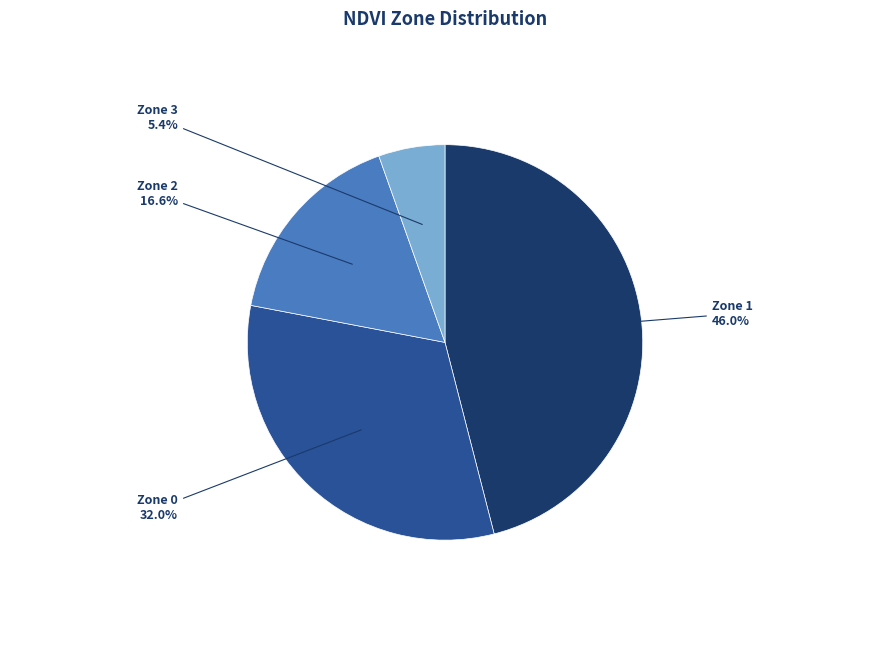

Is there a majority slice in this chart?

No